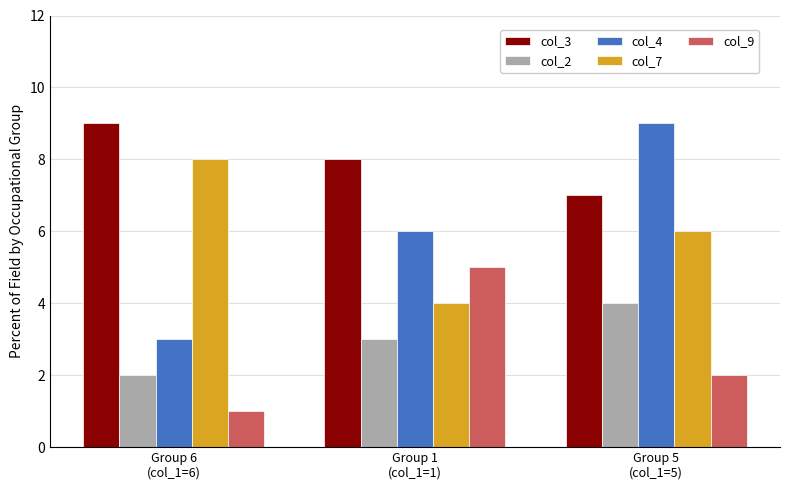

What value does the col_7 series have at Group 1
(col_1=1)?

4